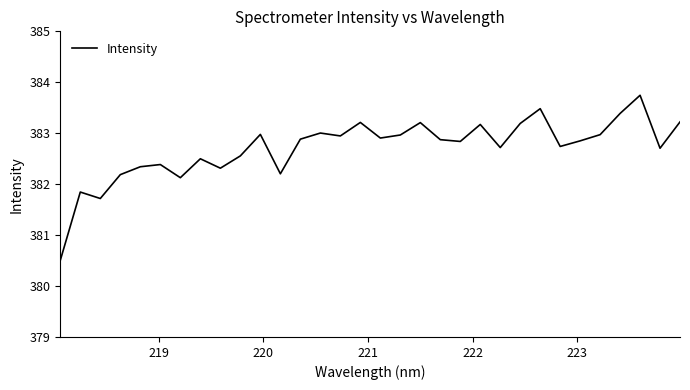

What is the greatest value displayed?

383.7